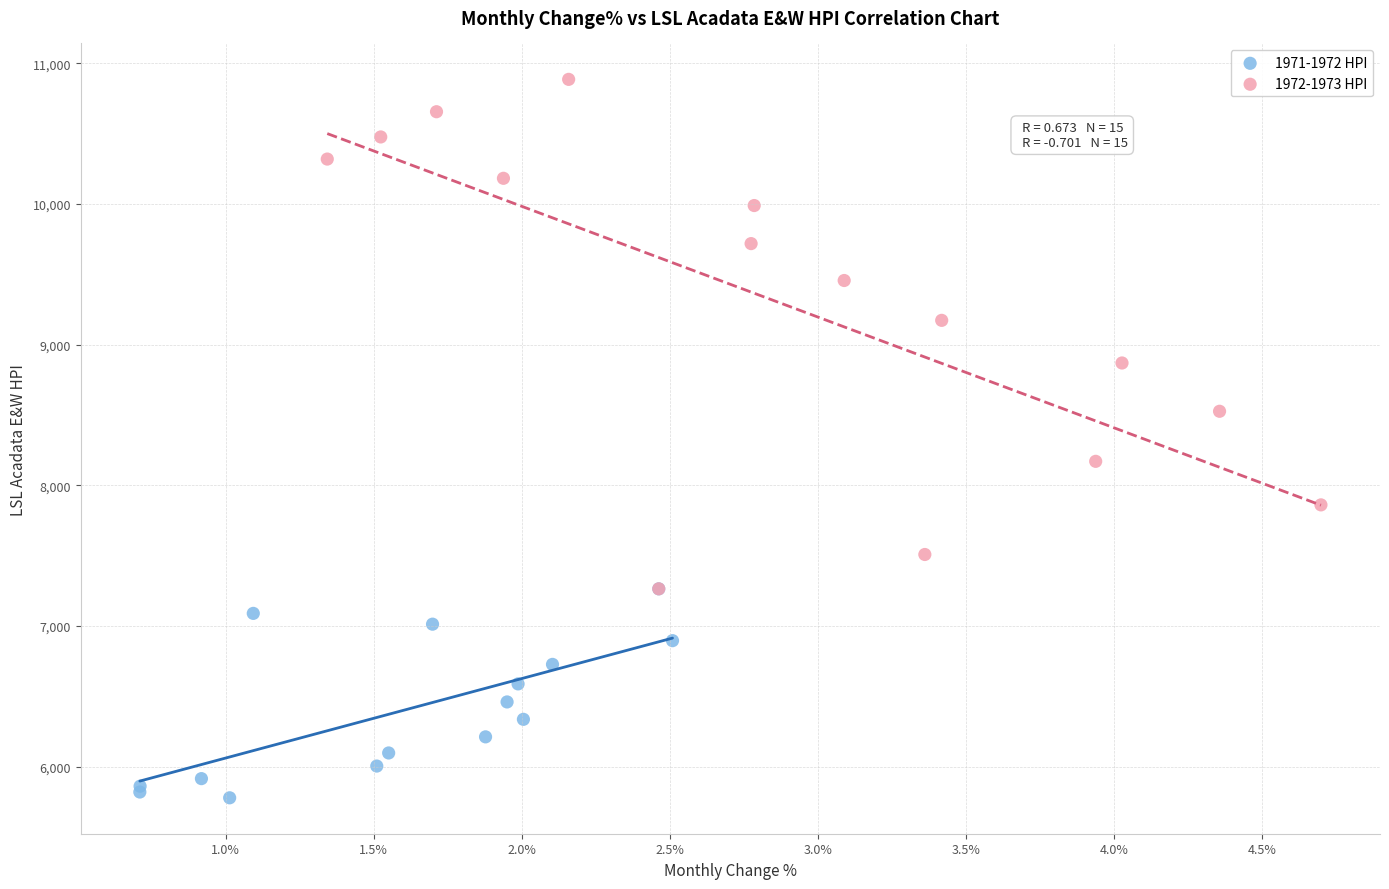

Which series reaches the minimum Y coordinate?

1971-1972 HPI